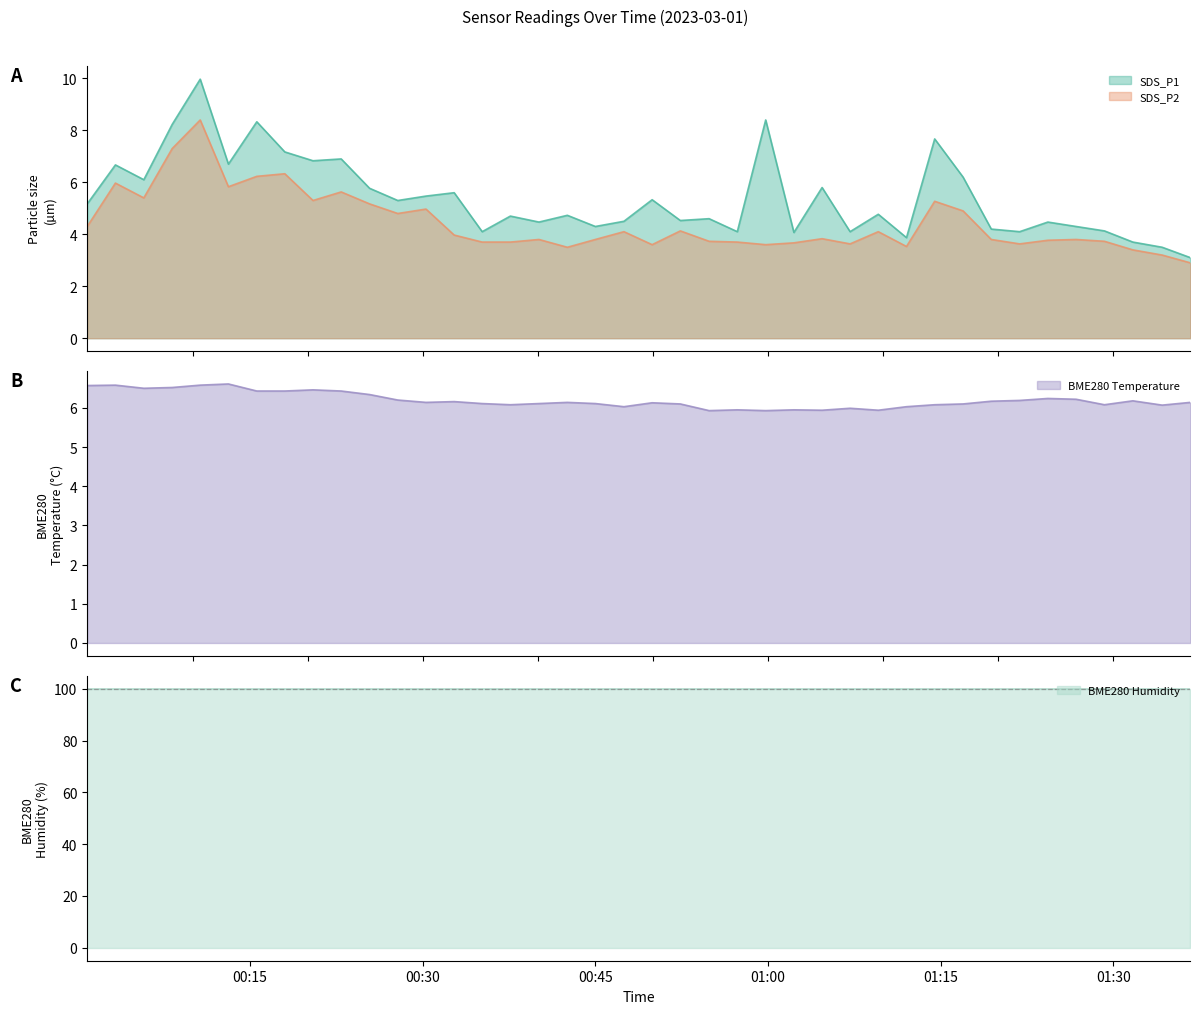

At which label is BME280_temperature closest to 6?

2023/03/01 01:07:08